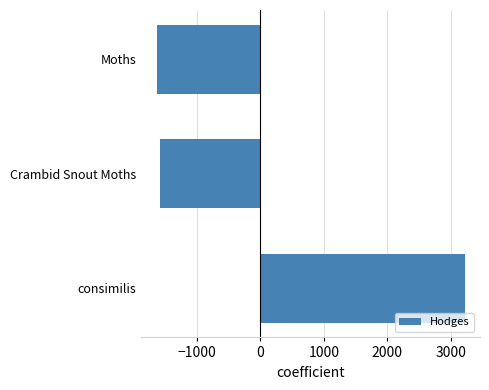

At which label is the value closest to 791?

Crambid Snout Moths